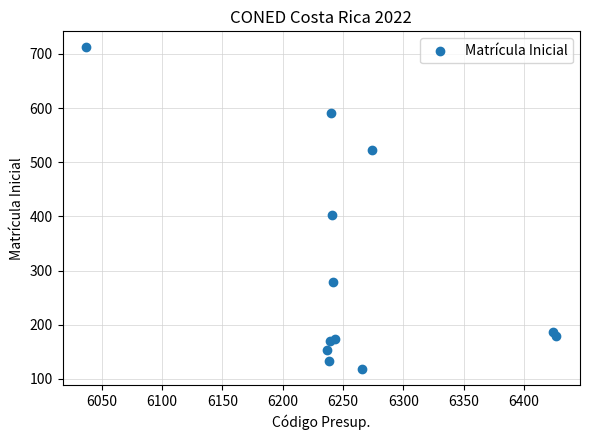

What Y value in the scatter plot is closest to 415?

403